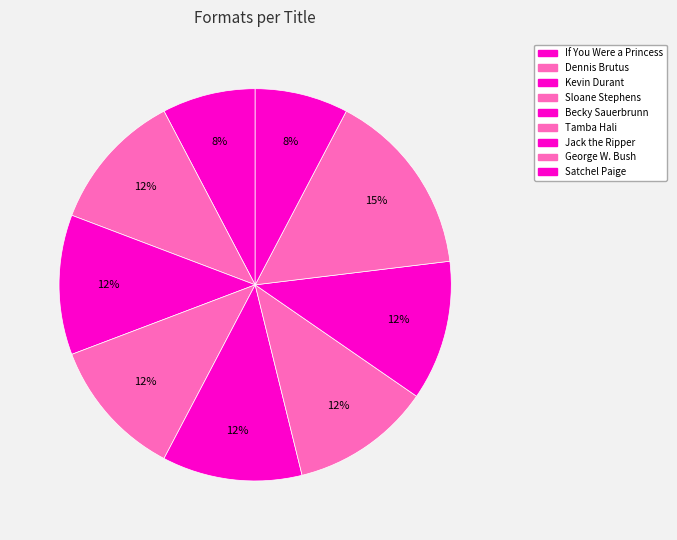

To the nearest percent, what portion does Sloane Stephens represent?

12%